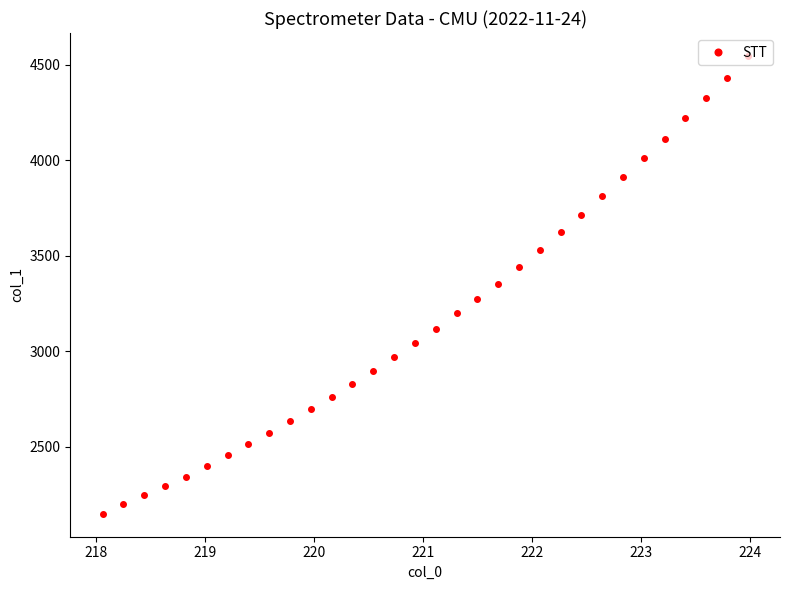

What is the minimum value shown in the chart?

2149.6